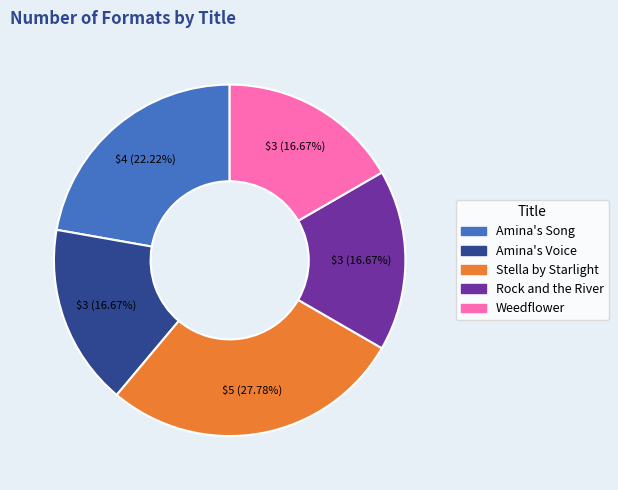

Is the sum of Amina's Song and Rock and the River greater than half?

No